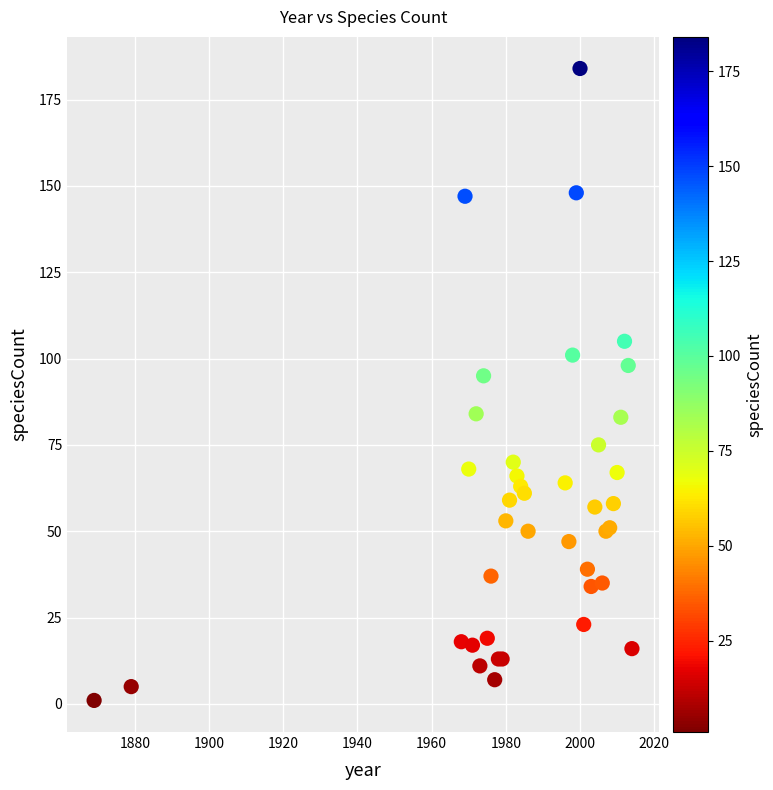

What Y value in the scatter plot is closest to 92?

95